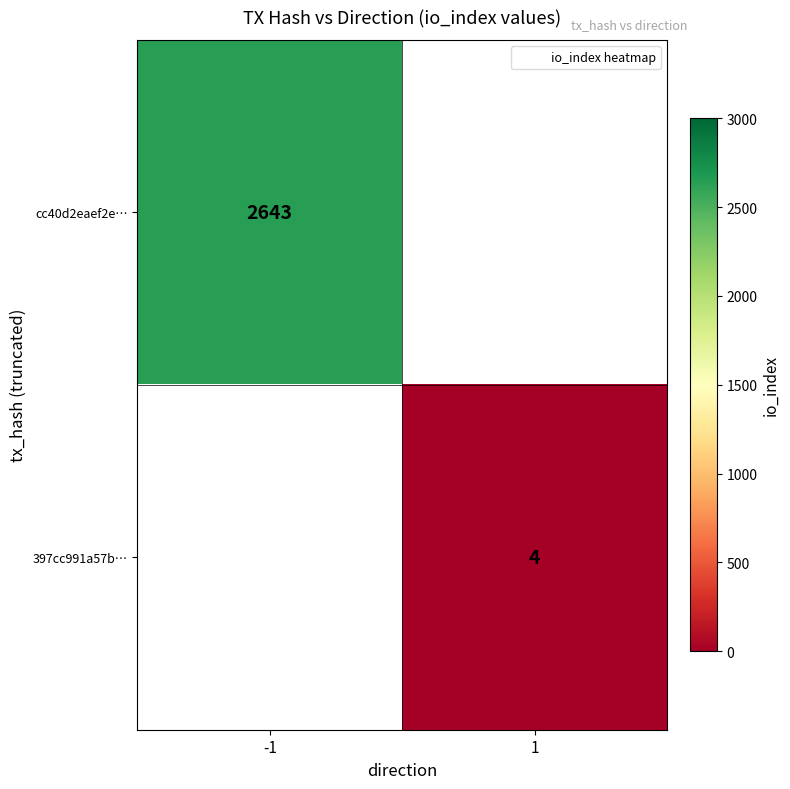

Is it true that cc40d2eaef2e… equals 1214 at -1?

False